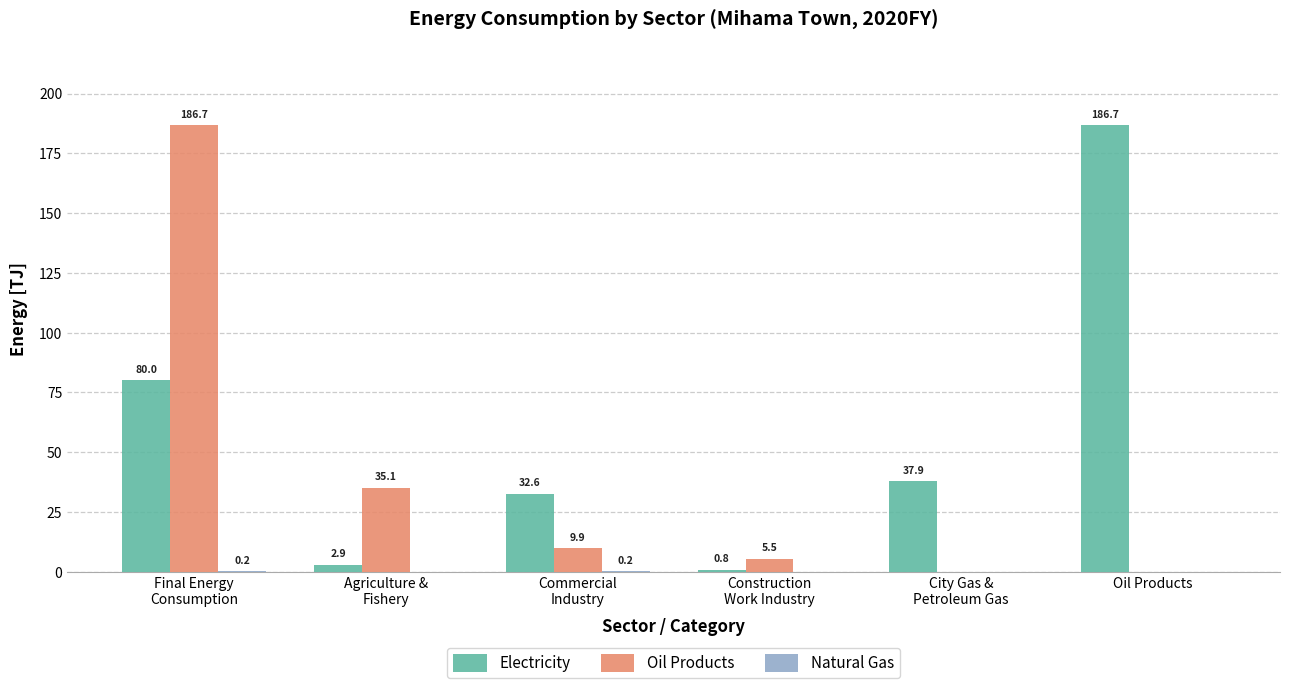

What is the greatest value displayed?

186.7